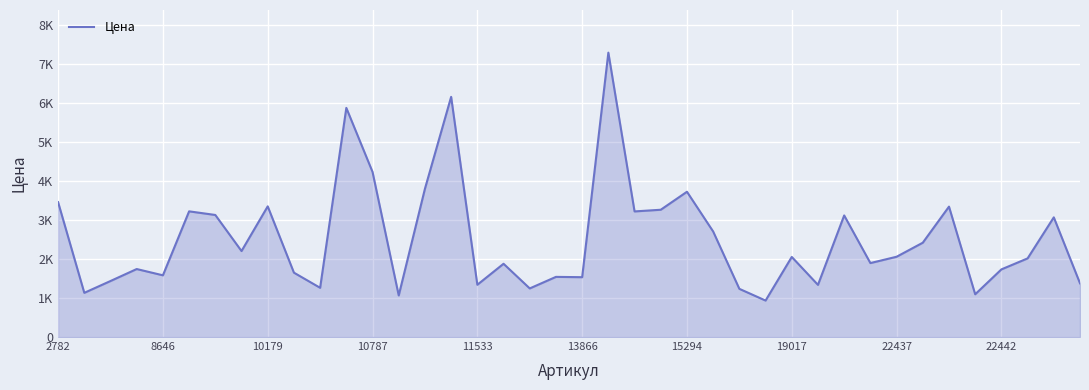

What is the maximum value shown in the chart?

7290